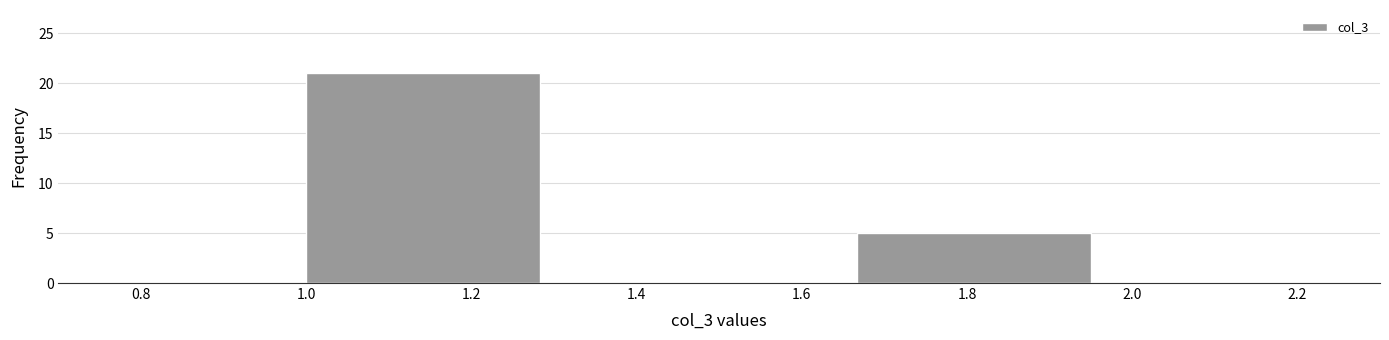

Which range on the x-axis has the tallest bar?

1.00 to 1.34